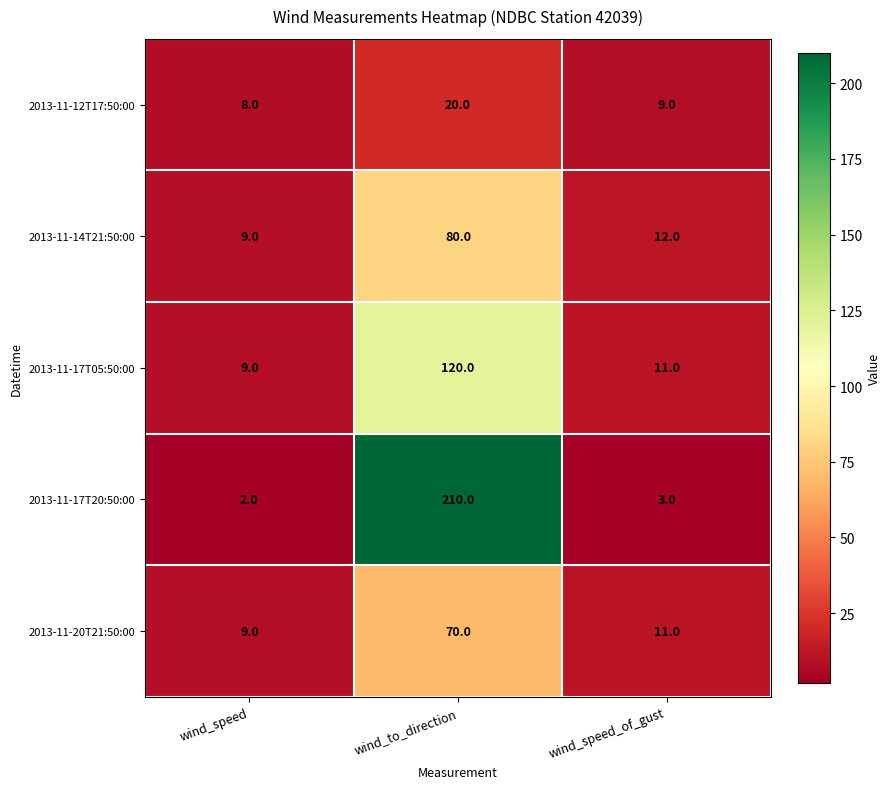

How many series are shown in this chart?

5